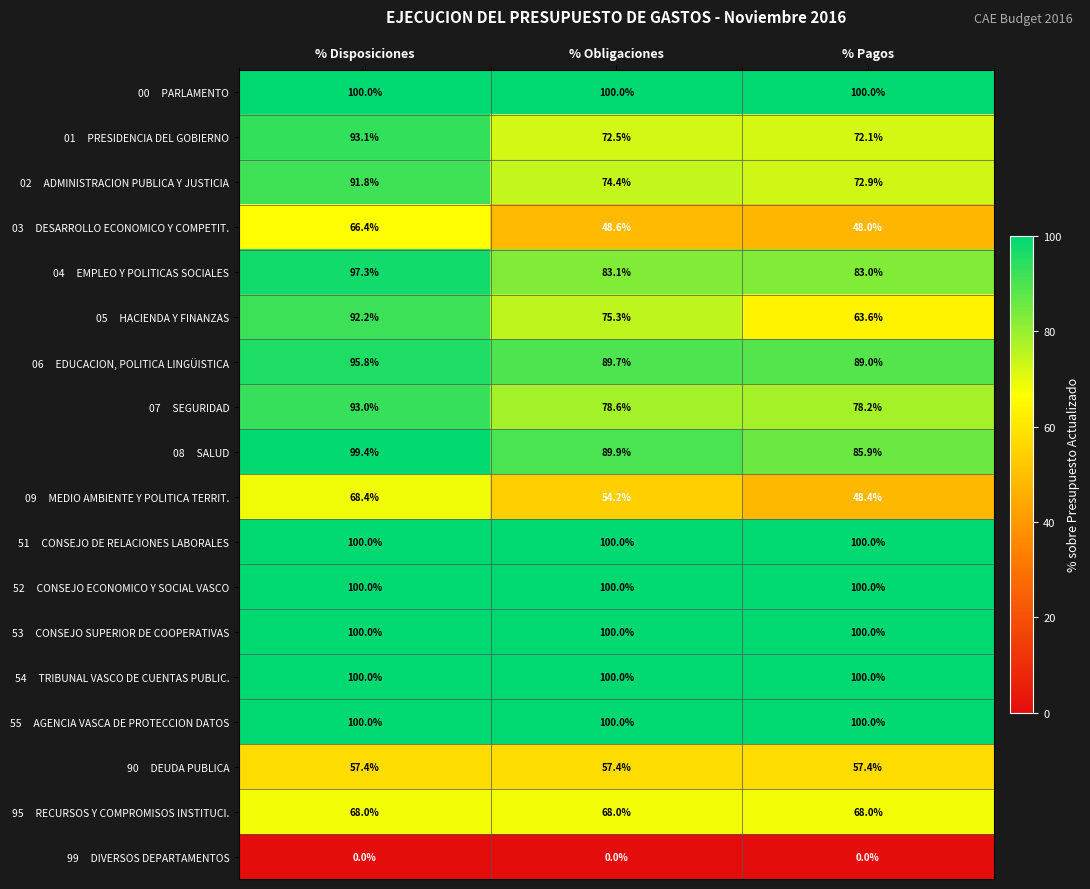

What is the total value across all series at % Obligaciones?

1391.7